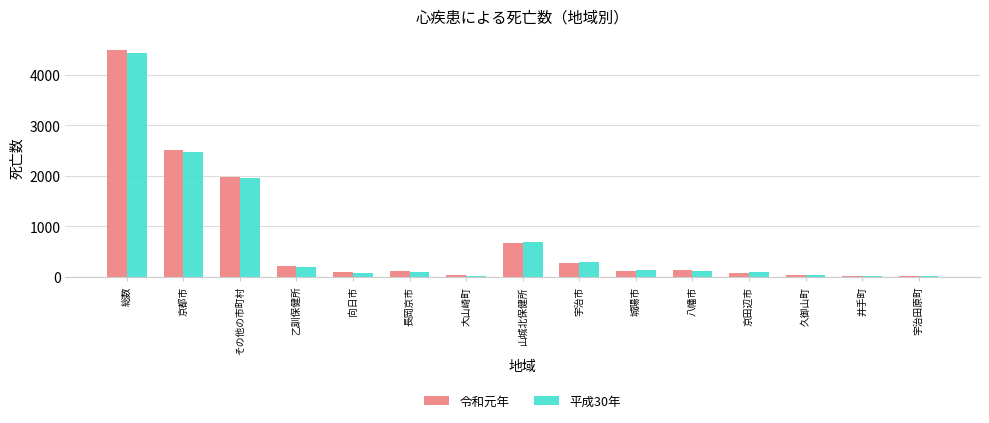

Which series has the widest spread of values?

令和元年